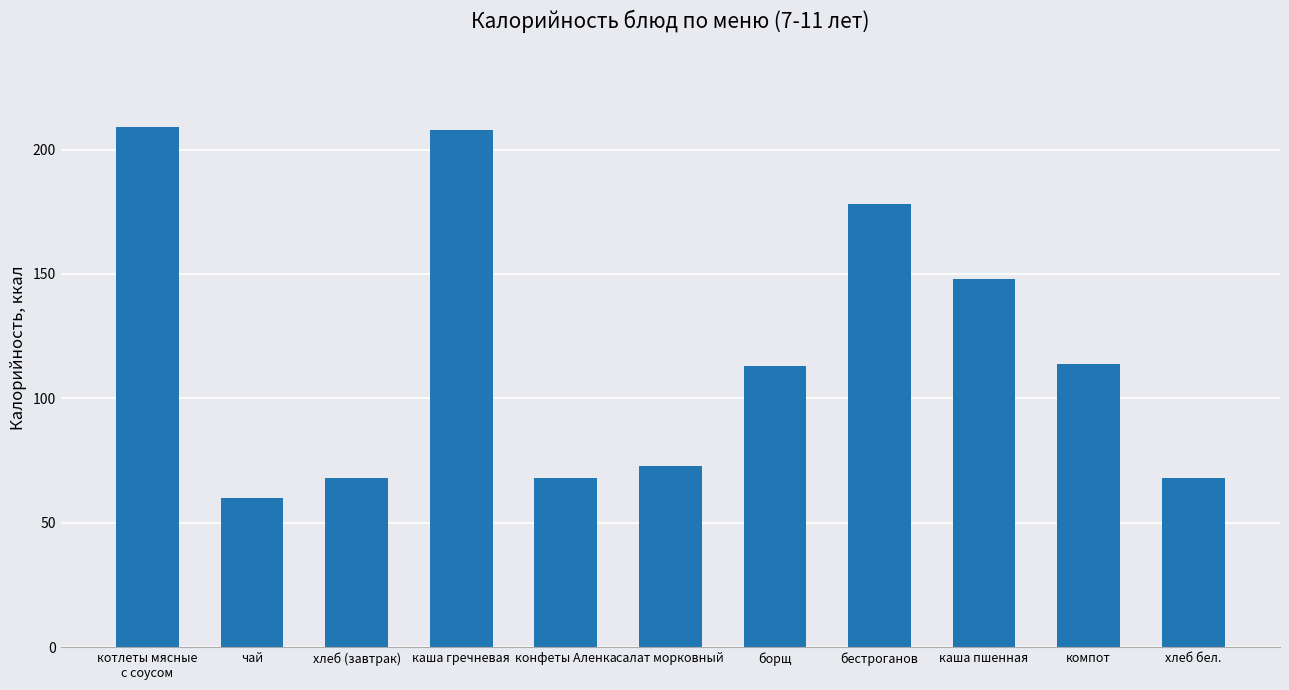

Is it true that the value at котлеты мясные
с соусом is 67?

False